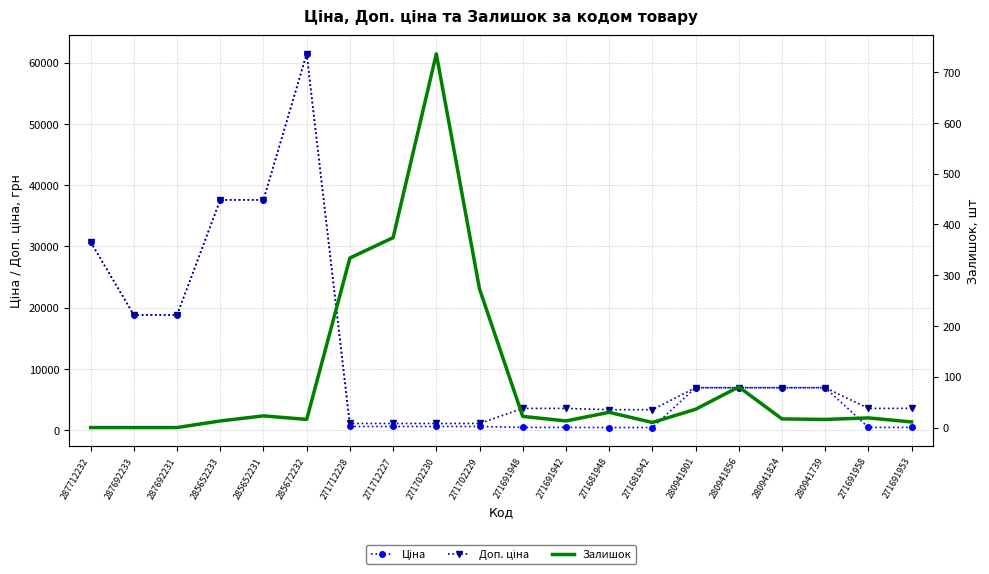

What is the difference between the maximum and minimum values in the Доп. ціна series?

60352.6